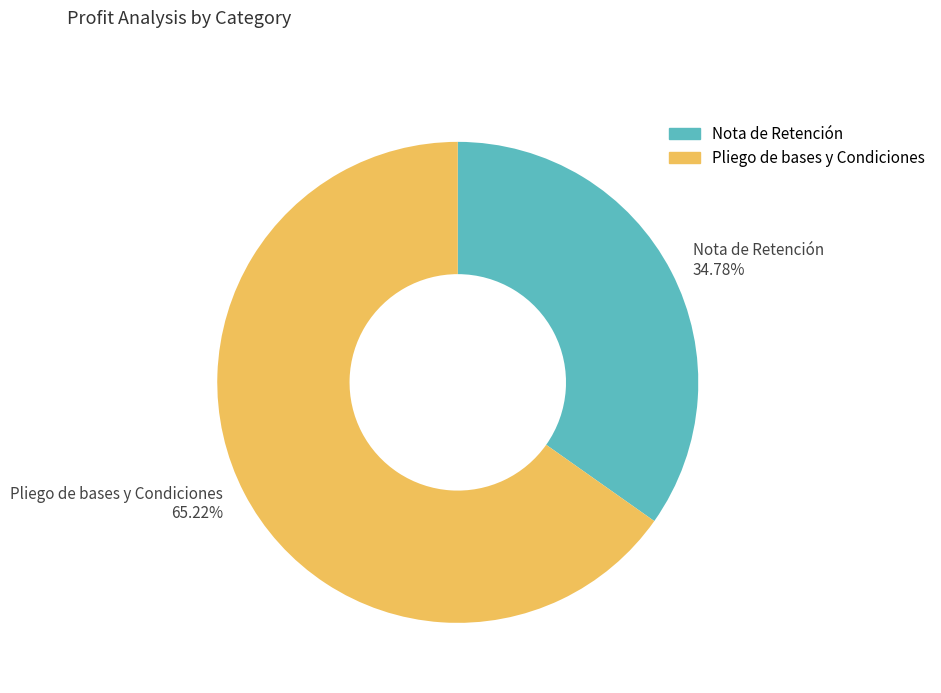

To the nearest percent, what percentage of the pie is Nota de Retención?

35%